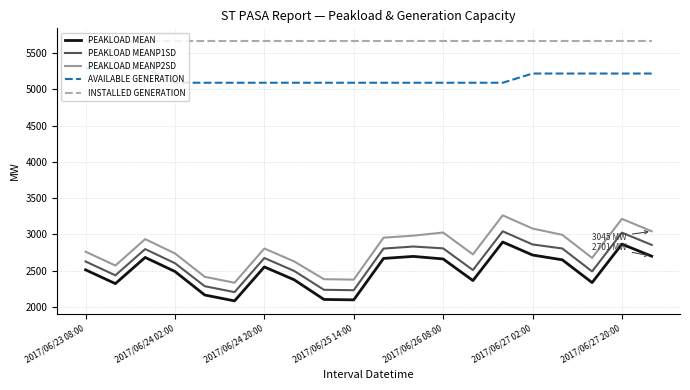

What is the difference between the maximum and minimum values in the PEAKLOAD MEANP1SD series?

838